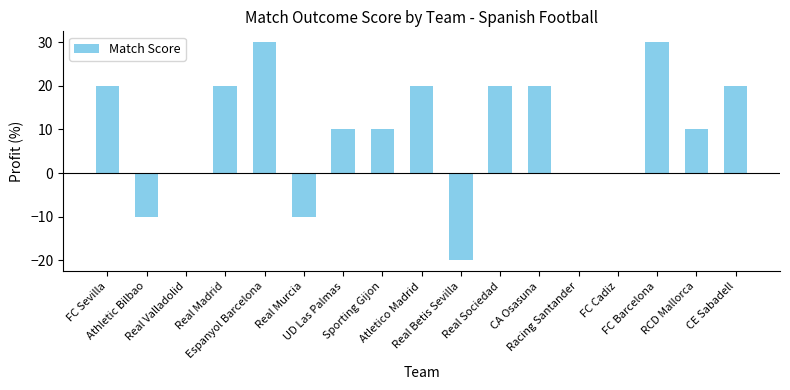

The value at FC Cadiz is -29. True or false?

False